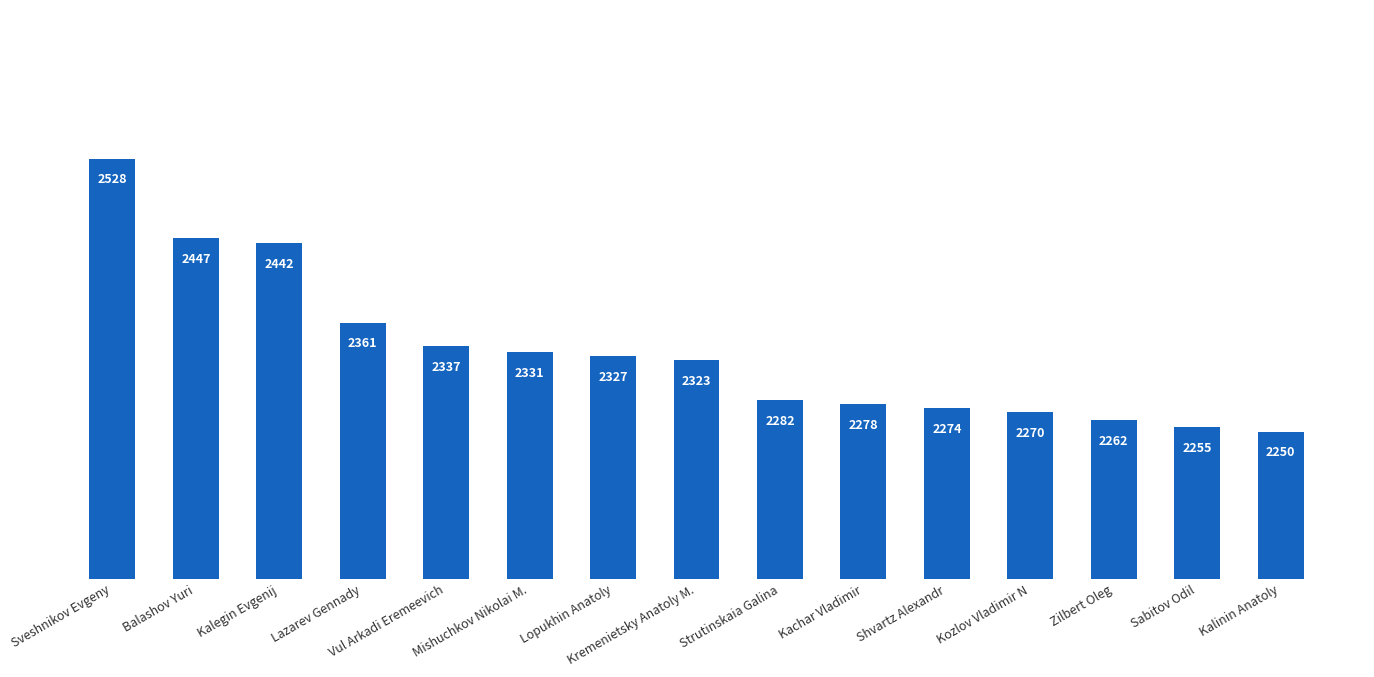

What value does the data have at Kremenietsky Anatoly M.?

2323